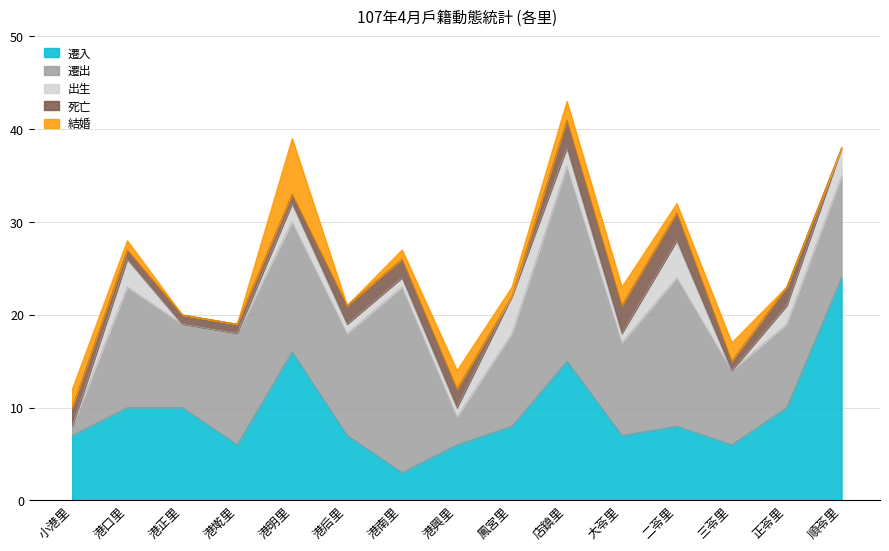

How many data points in 結婚 are less than 1?

5